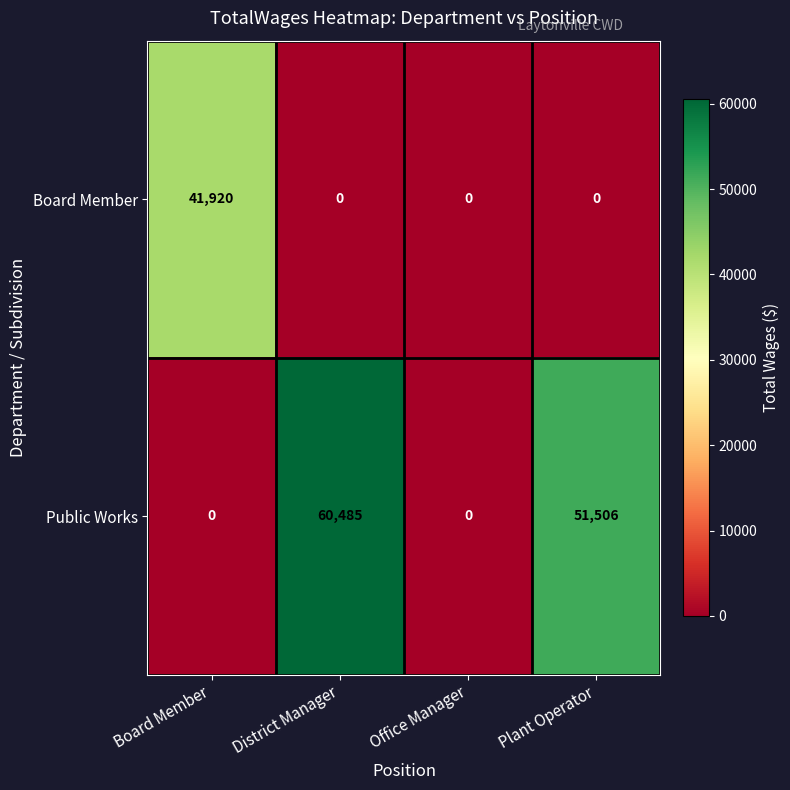

How many Public Works values are between 0 and 60485?

4